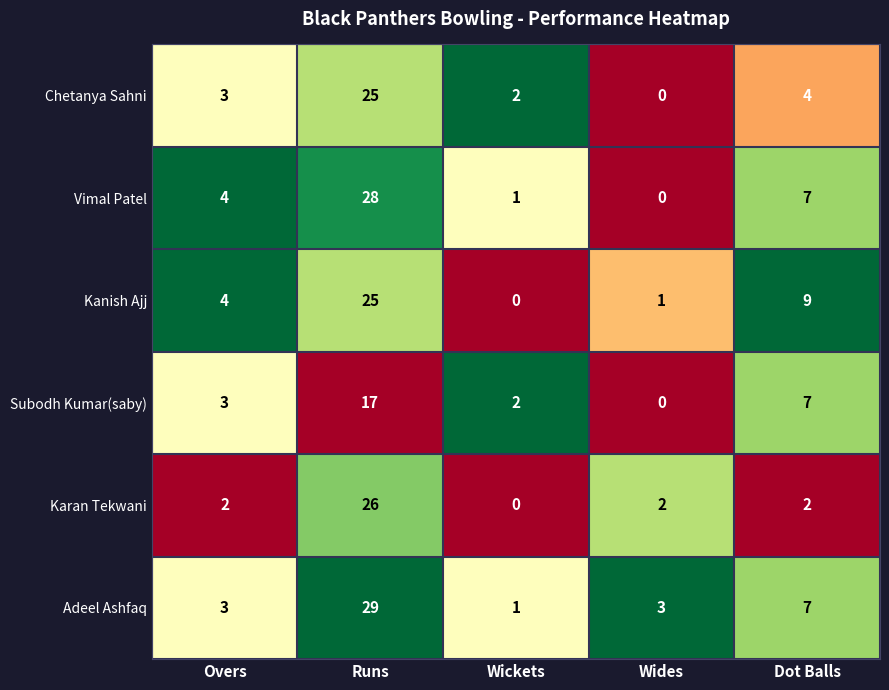

At which category is the sum across all series the highest?

Runs